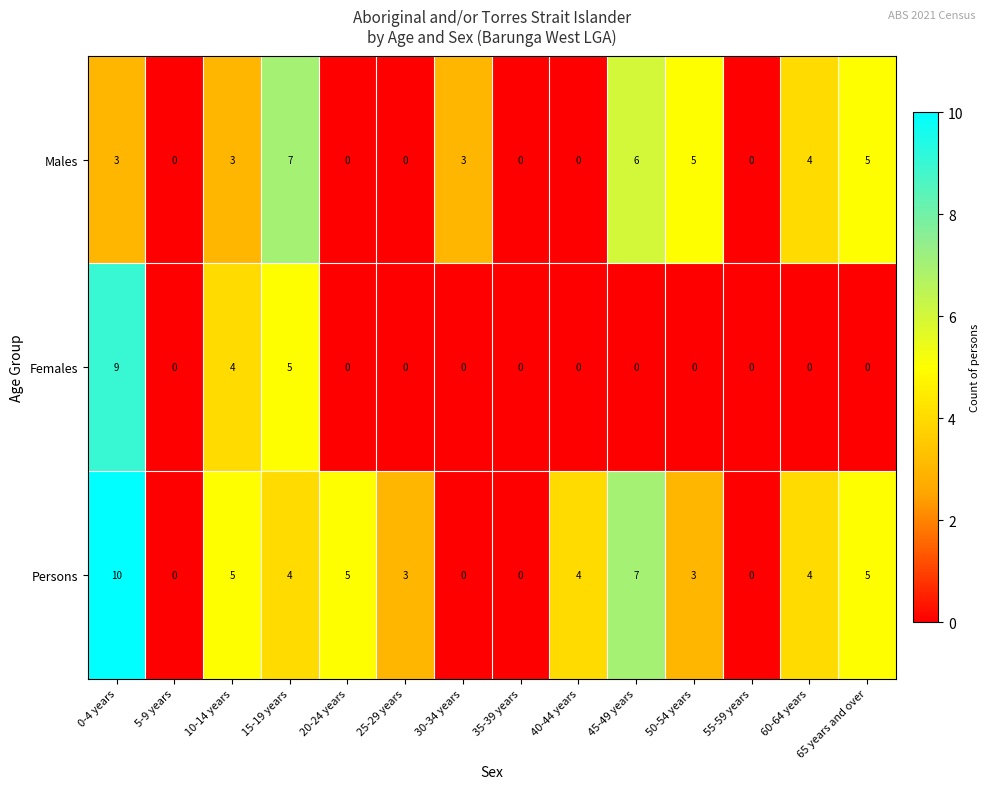

At which label does Persons first exceed 4?

0-4 years